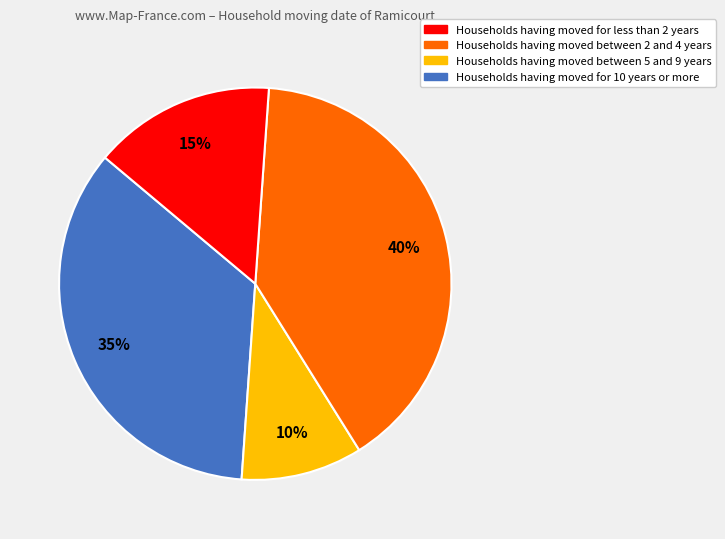

How many segments does this pie chart have?

4